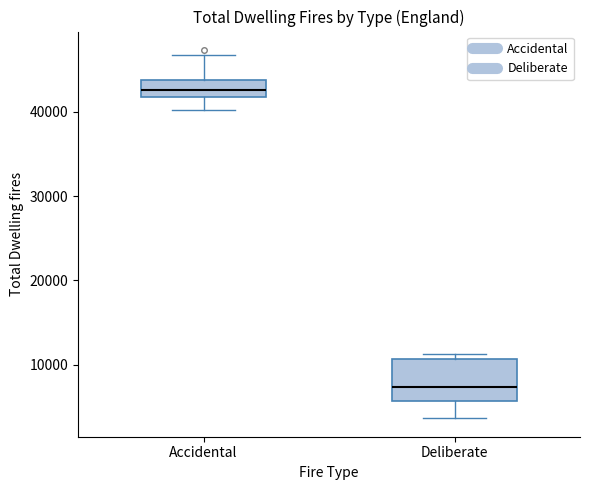

Reading left to right, transcribe this box plot: for each box, give where its median line is, the range the box spans, and where its two whiskers end, as read against the y-axis. The values are not printed on the chart, so give them approximately, as read against the axis.

Accidental: median 43000, box 42000 to 44000, whiskers 40000 to 47000
Deliberate: median 7000, box 6000 to 11000, whiskers 4000 to 11000 (just above the box's upper edge)